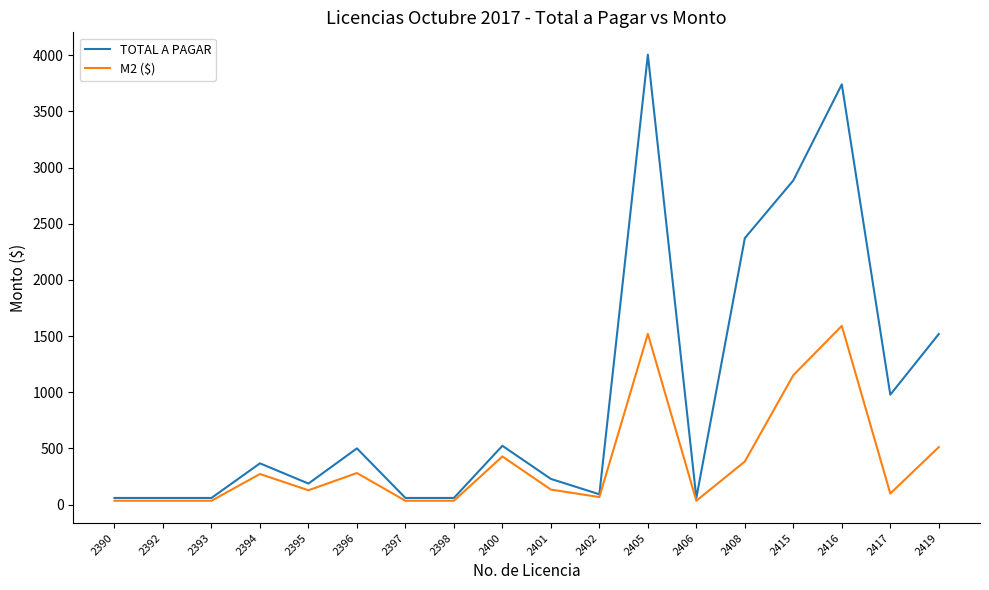

Read the TOTAL A PAGAR value at 2394.

367.6